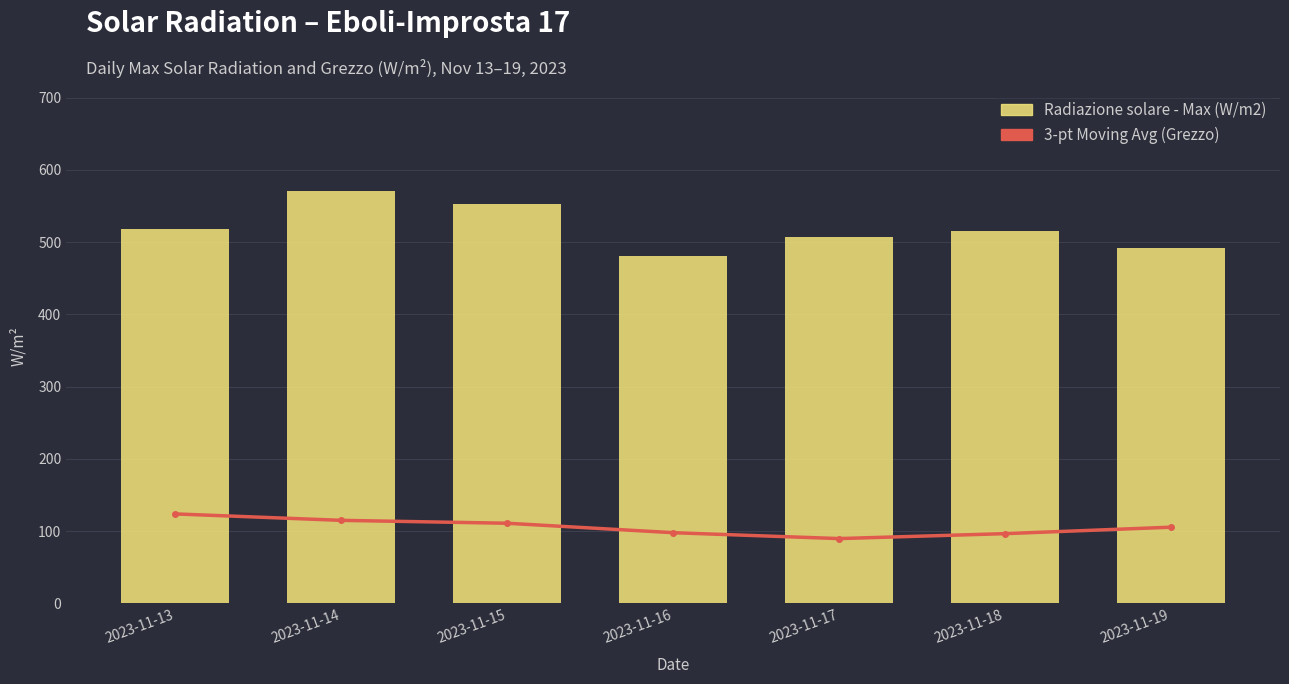

Which series has the widest spread of values?

Radiazione solare - Max (W/m2)